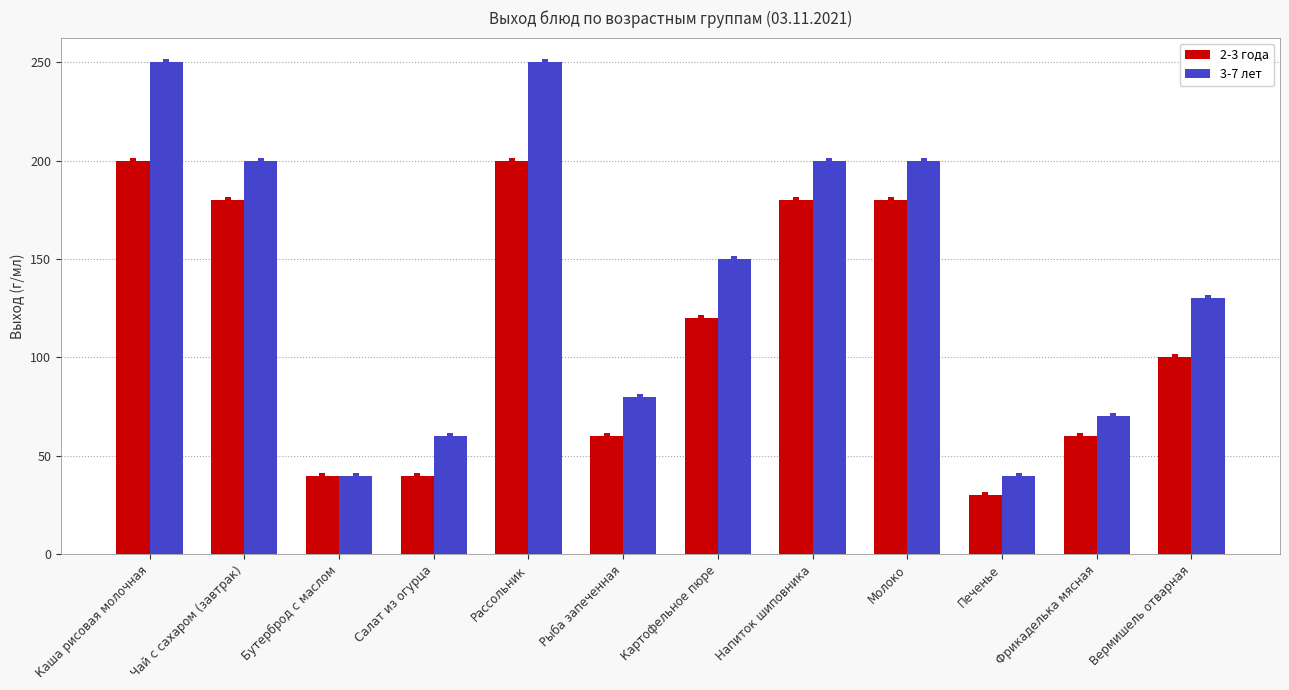

Which category has the highest value in the 3-7 лет series?

Каша рисовая молочная